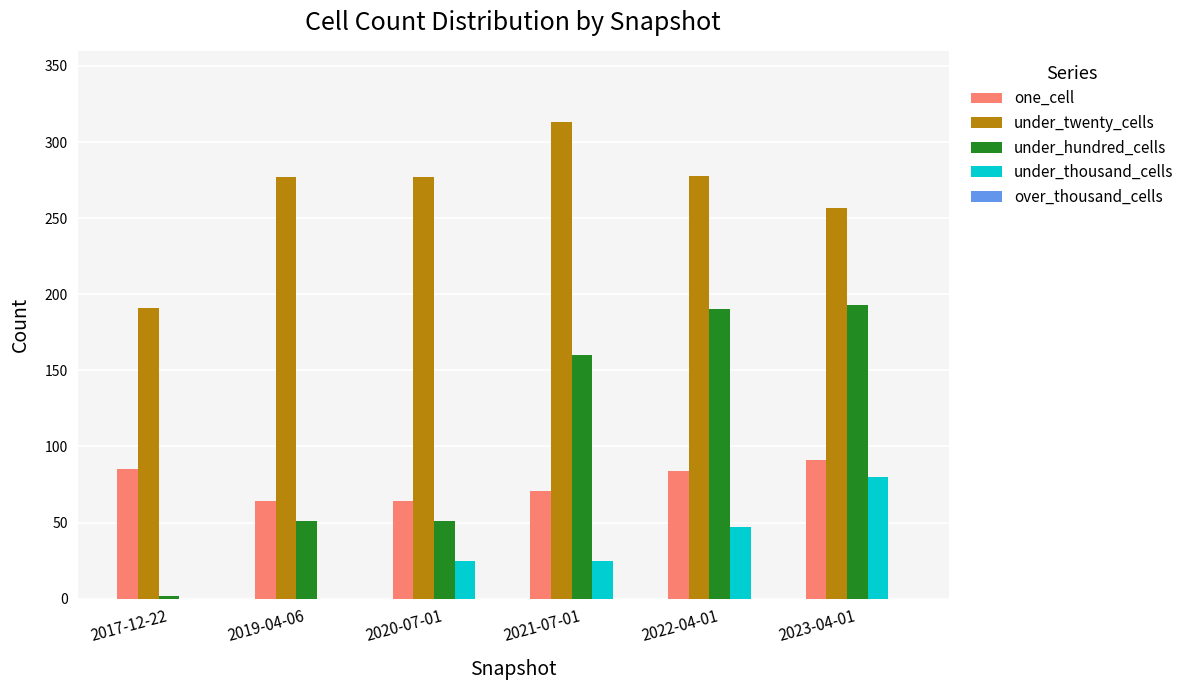

Is the value of under_hundred_cells at 2022-04-01 greater than the value of under_thousand_cells at 2023-04-01?

Yes